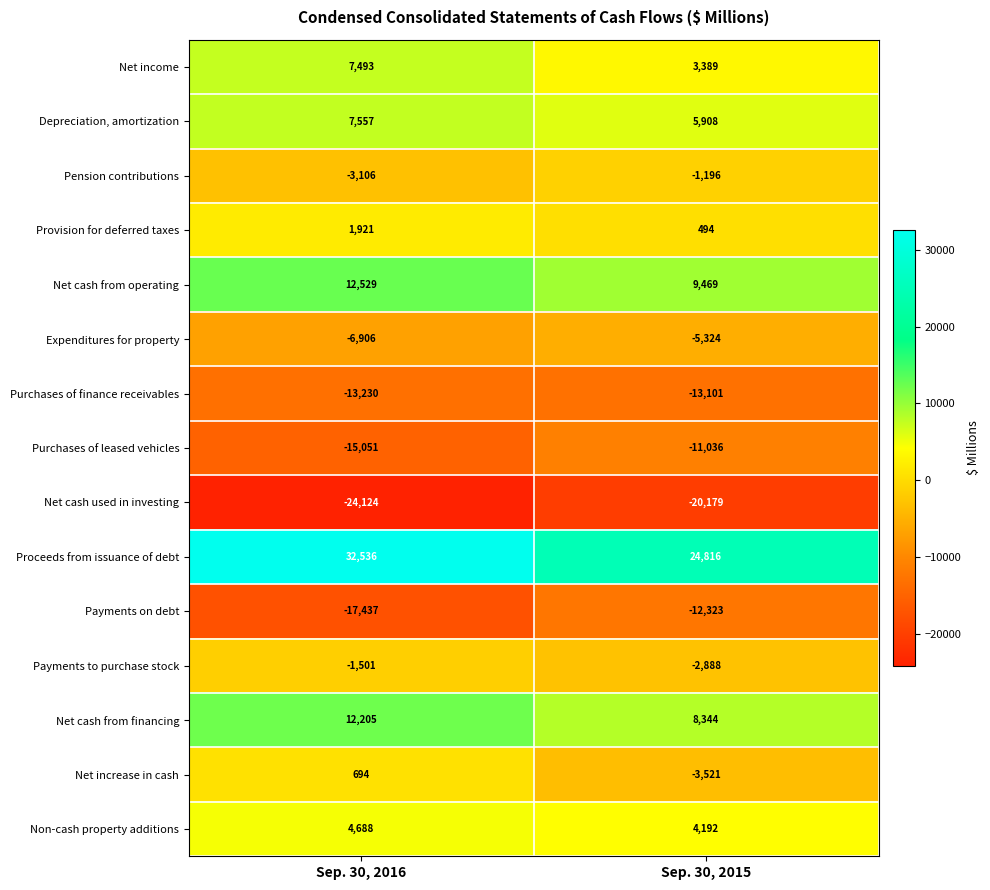

What is the average value of the Non-cash property additions series?

4440